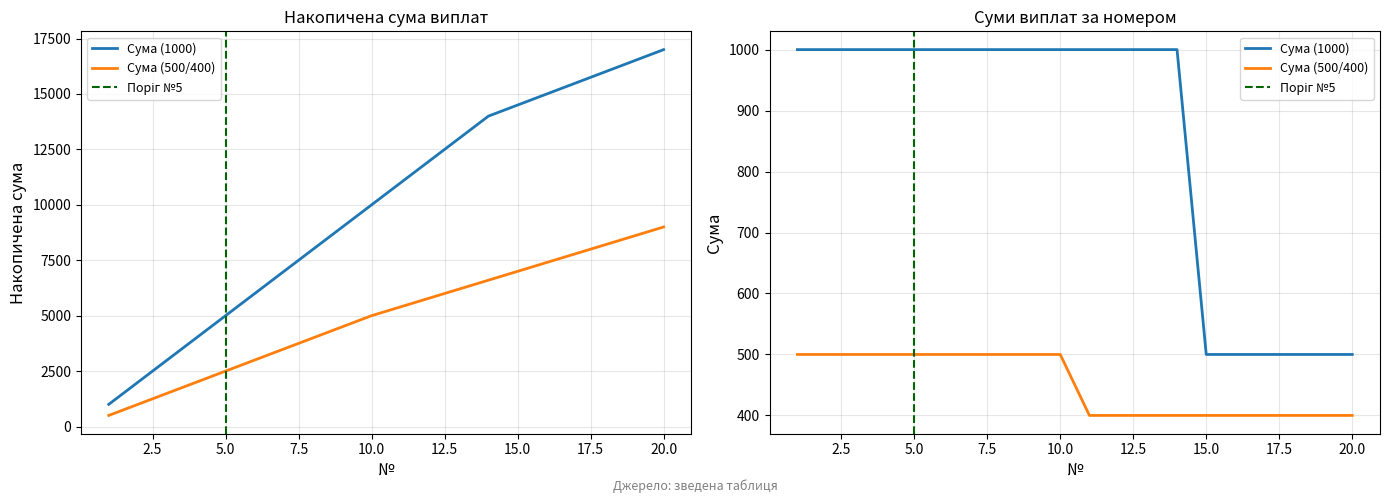

What is the sum of the Сума (500/400) values at 10 and 3?

1000